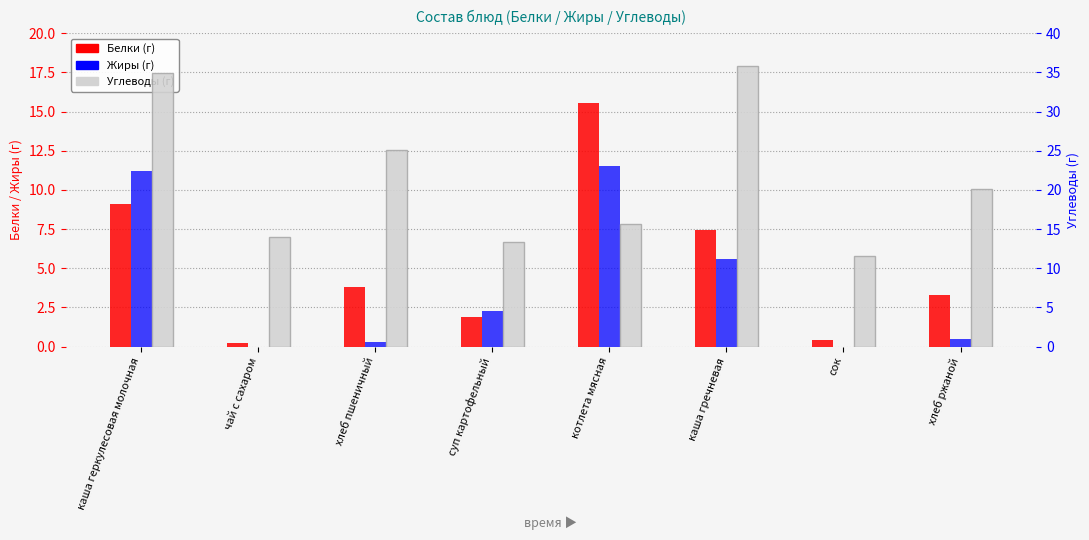

How many distinct data groups are displayed?

3